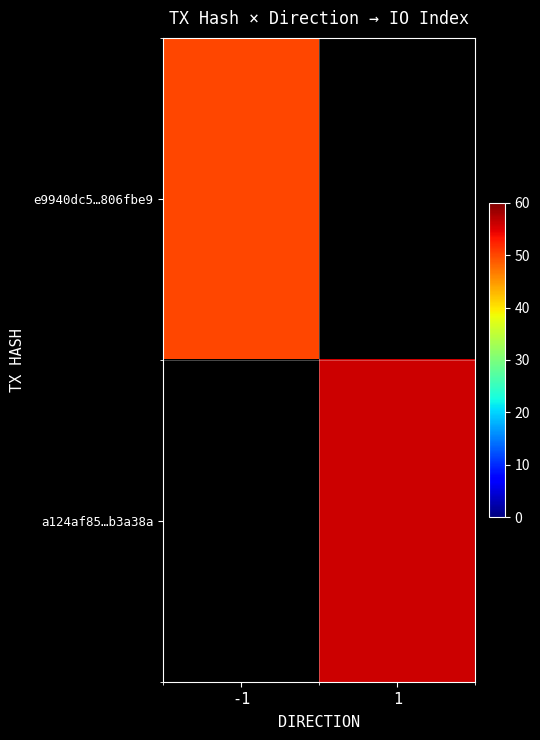

The value of a124af85…b3a38a at 1 is 56.0. True or false?

True